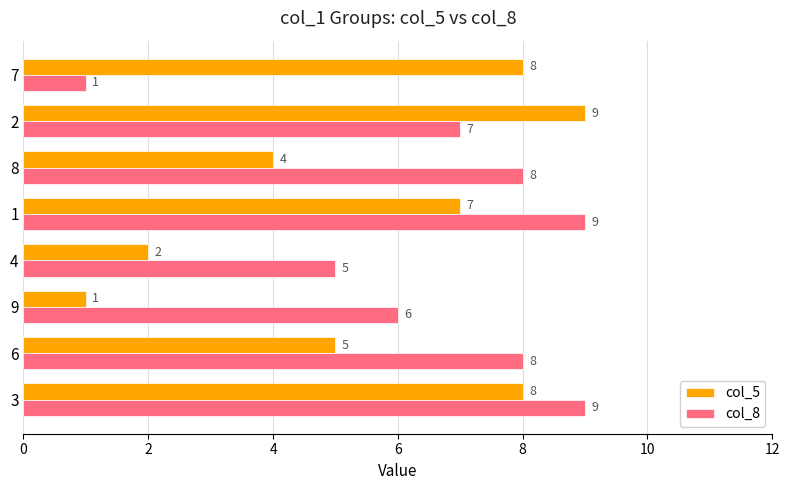

Which category has the lowest value in the col_8 series?

7